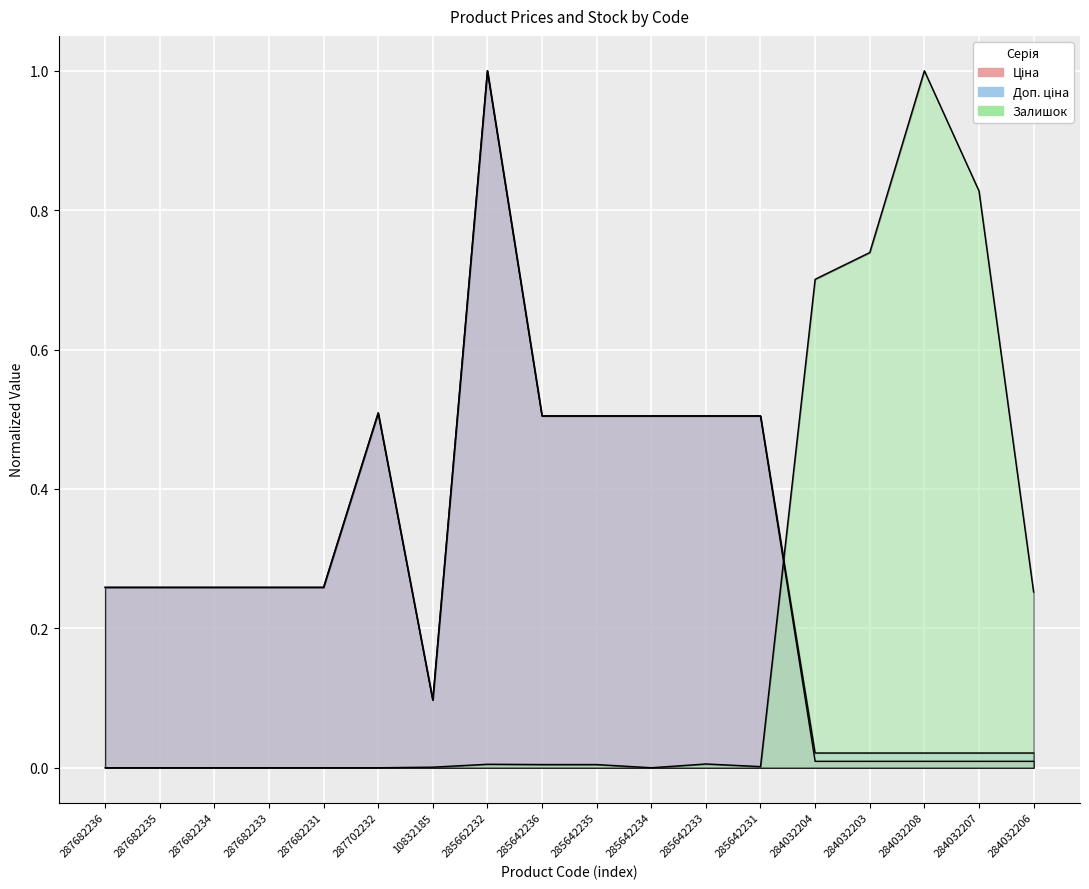

Is the value of Ціна at 285642235 greater than the value of Залишок at 284032203?

No